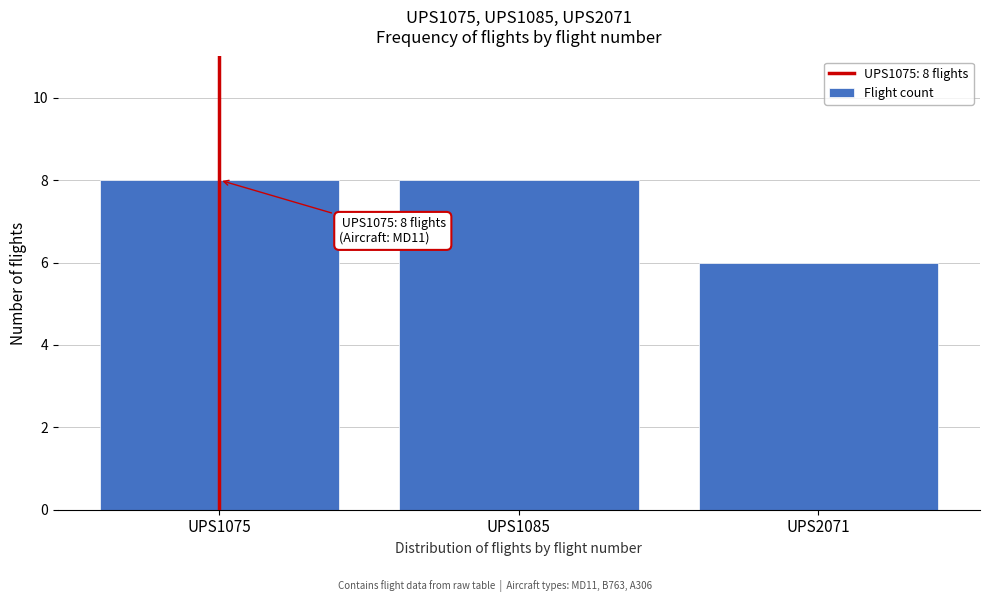

Reading left to right, list all the values displayed in this chart.

8	8	6